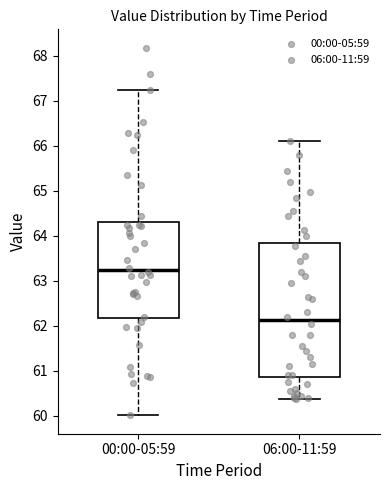

Reading left to right, transcribe this box plot: for each box, give where its median line is, the range the box spans, and where its two whiskers end, as read against the y-axis. The values are not printed on the chart, so give them approximately, as read against the axis.

00:00-05:59: median 63.2, box 62.2 to 64.3, whiskers 60.0 to 67.2
06:00-11:59: median 62.1, box 60.9 to 63.8, whiskers 60.4 to 66.1